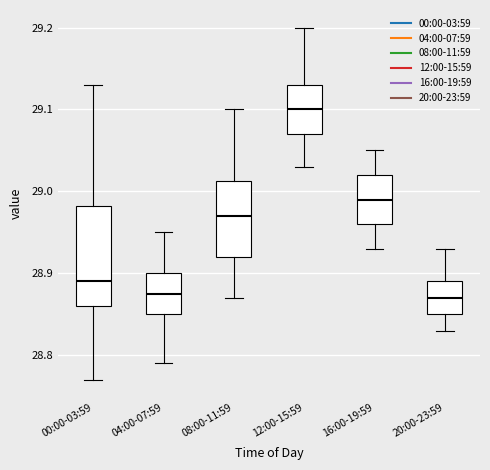

Where is the upper edge of the box for 16:00-19:59 on the y-axis? The values are not printed on the chart, so give them approximately, as read against the axis.

29.02